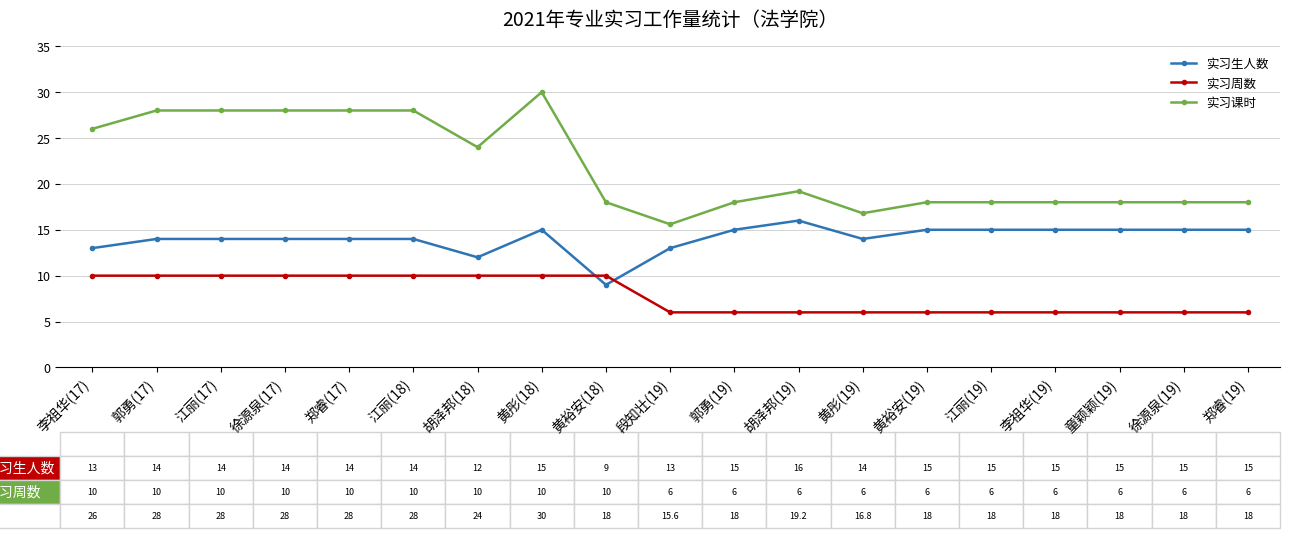

At which category is the sum across all series the highest?

黄彤(18)